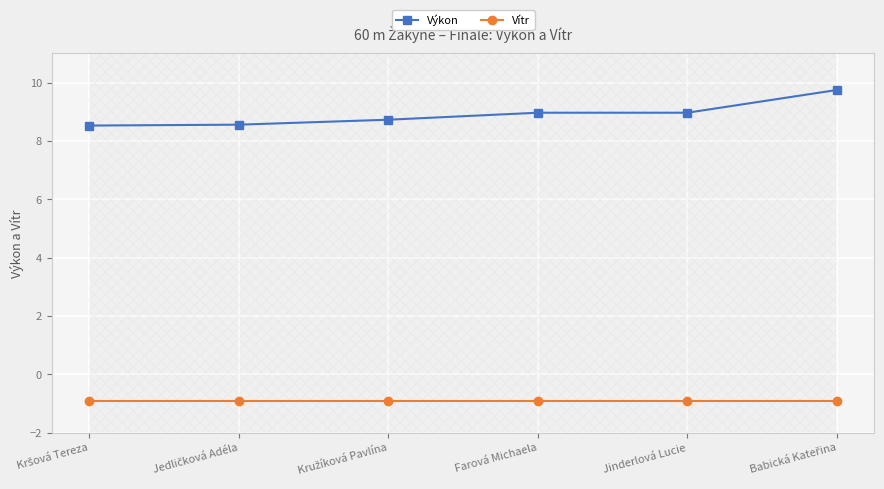

How many lines are shown in the chart?

2